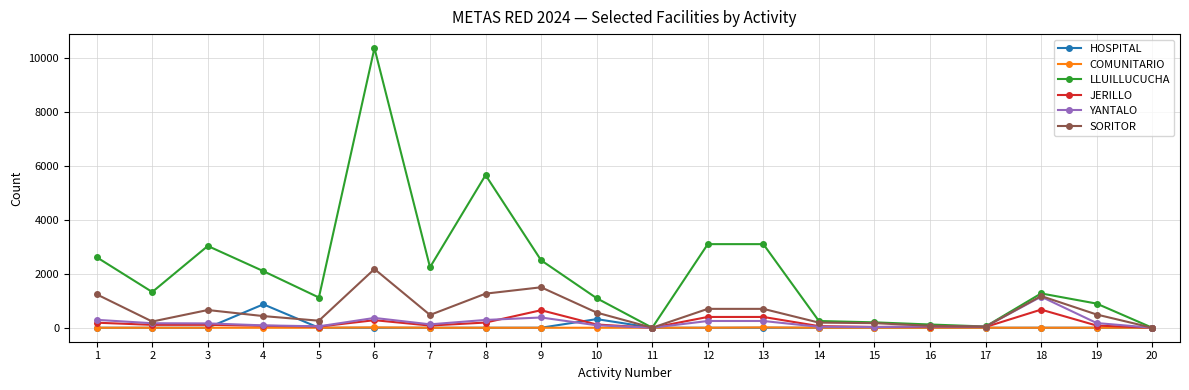

How many lines are shown in the chart?

6